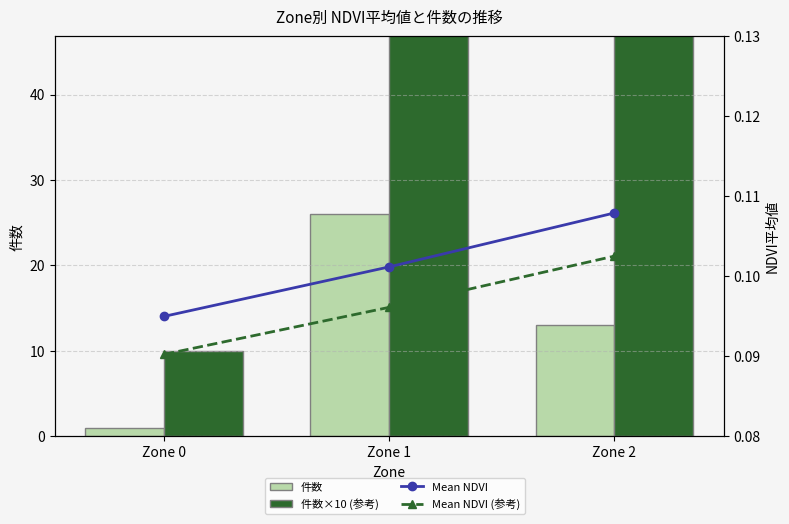

What are all the series names shown in the legend?

件数, 件数×10 (参考), Mean NDVI, Mean NDVI (参考)